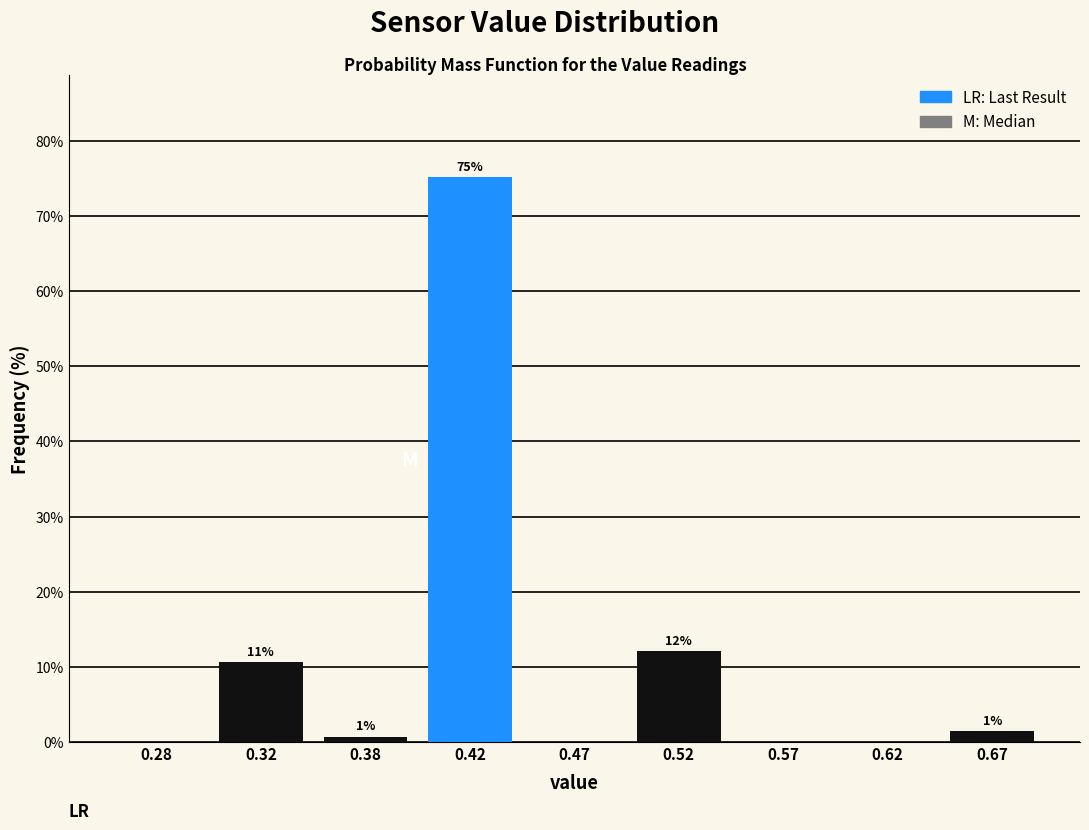

Are the bars horizontal?

No